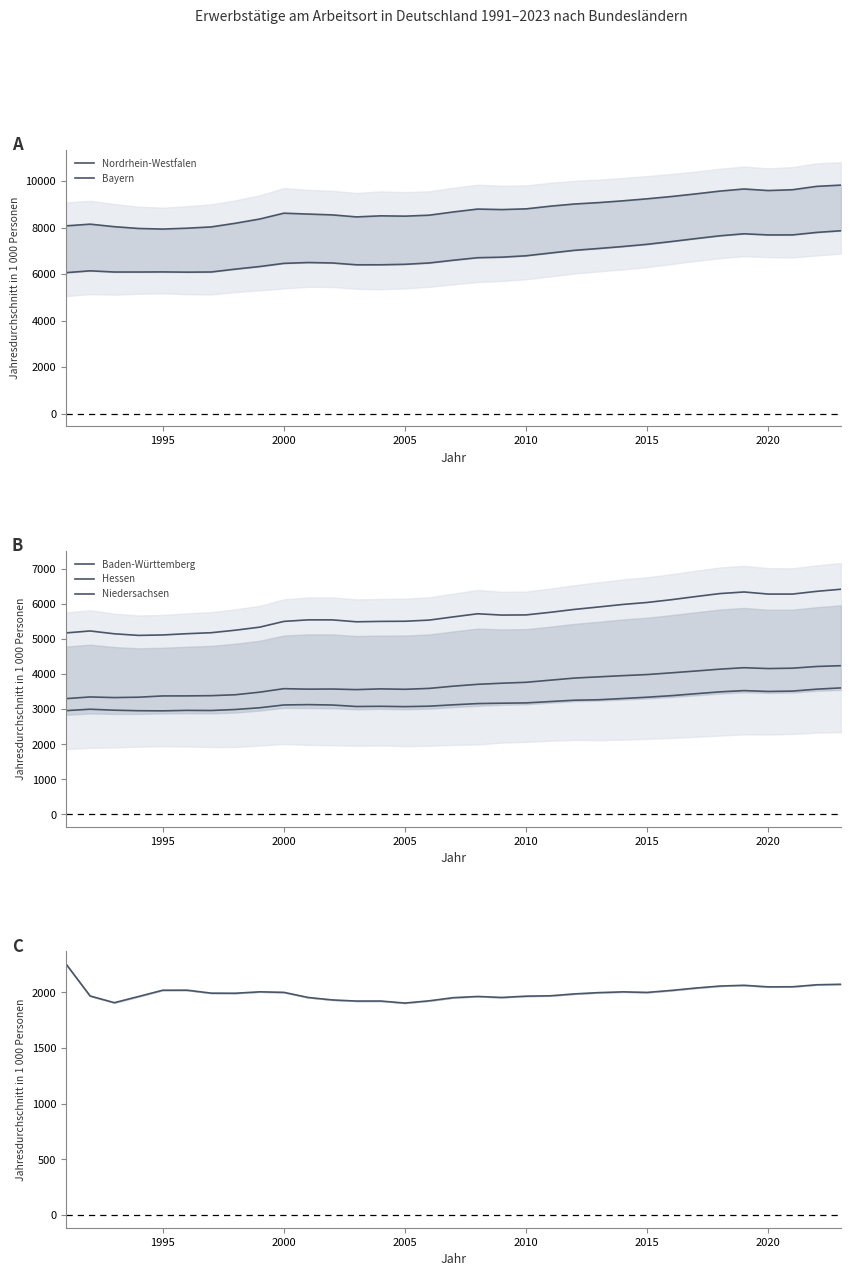

What is the value of the Hessen point at the 13th from the left?

3076.6